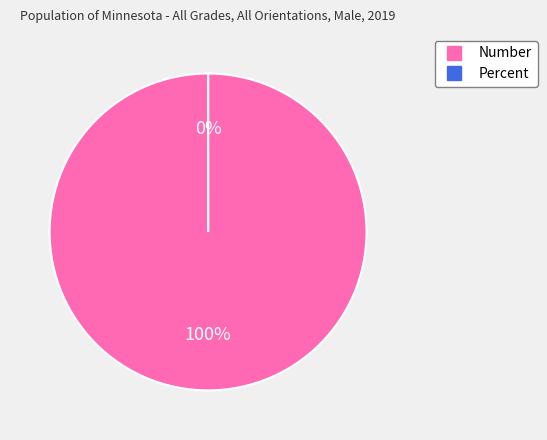

Which slice is the largest?

Number